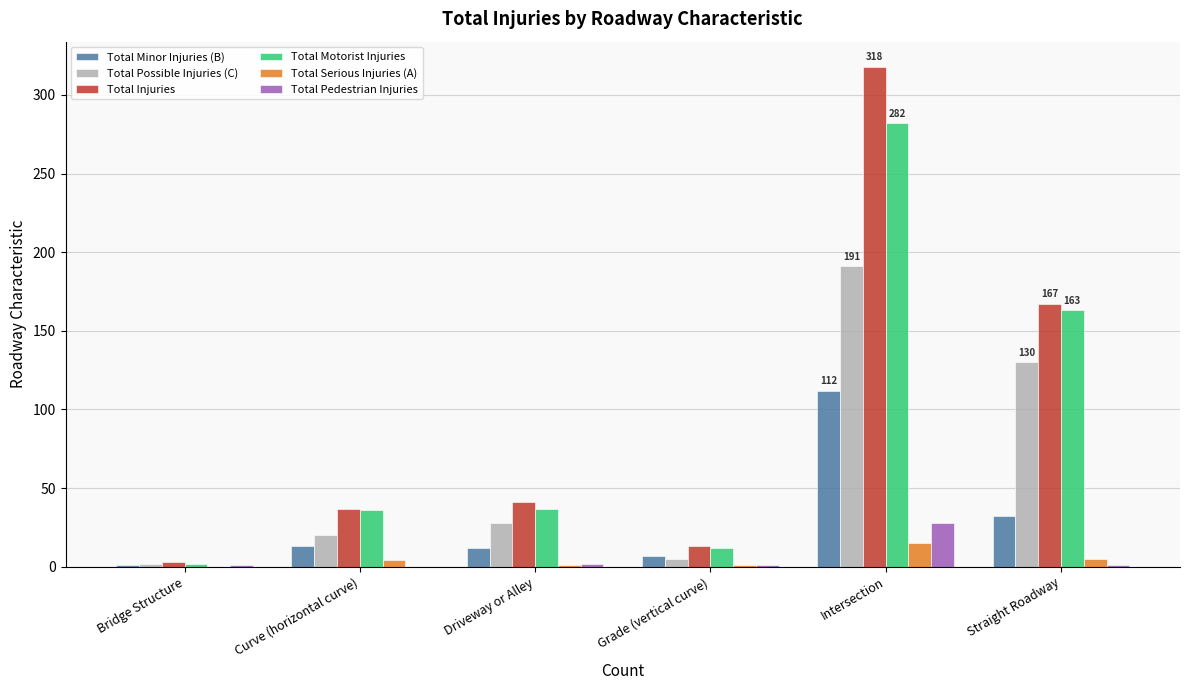

At which label is Total Possible Injuries (C) closest to 96?

Straight Roadway